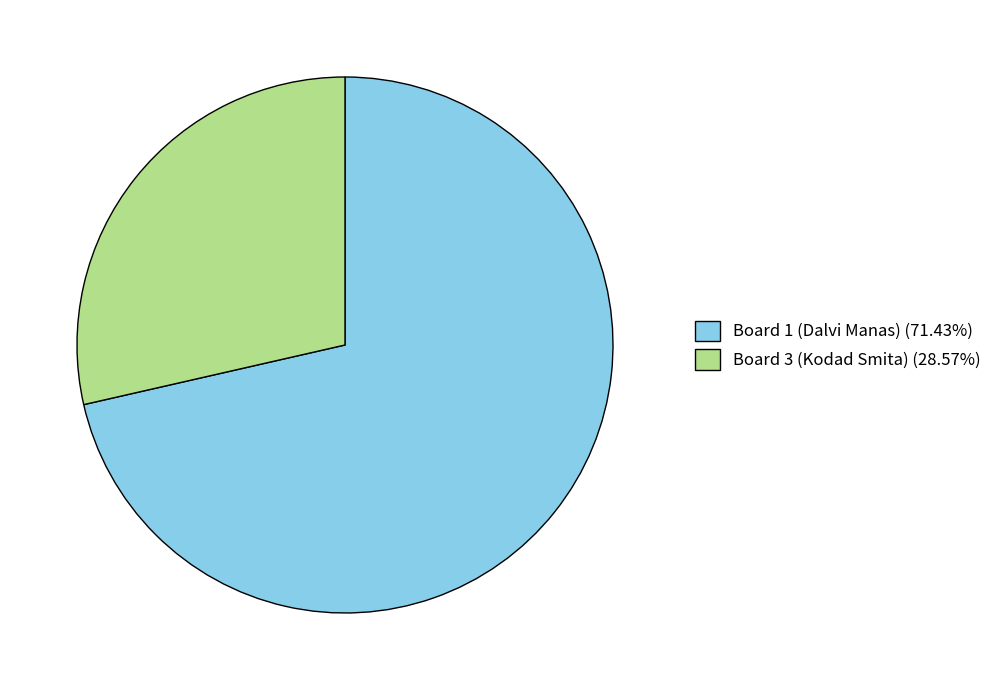

Count the number of slices in the pie.

2